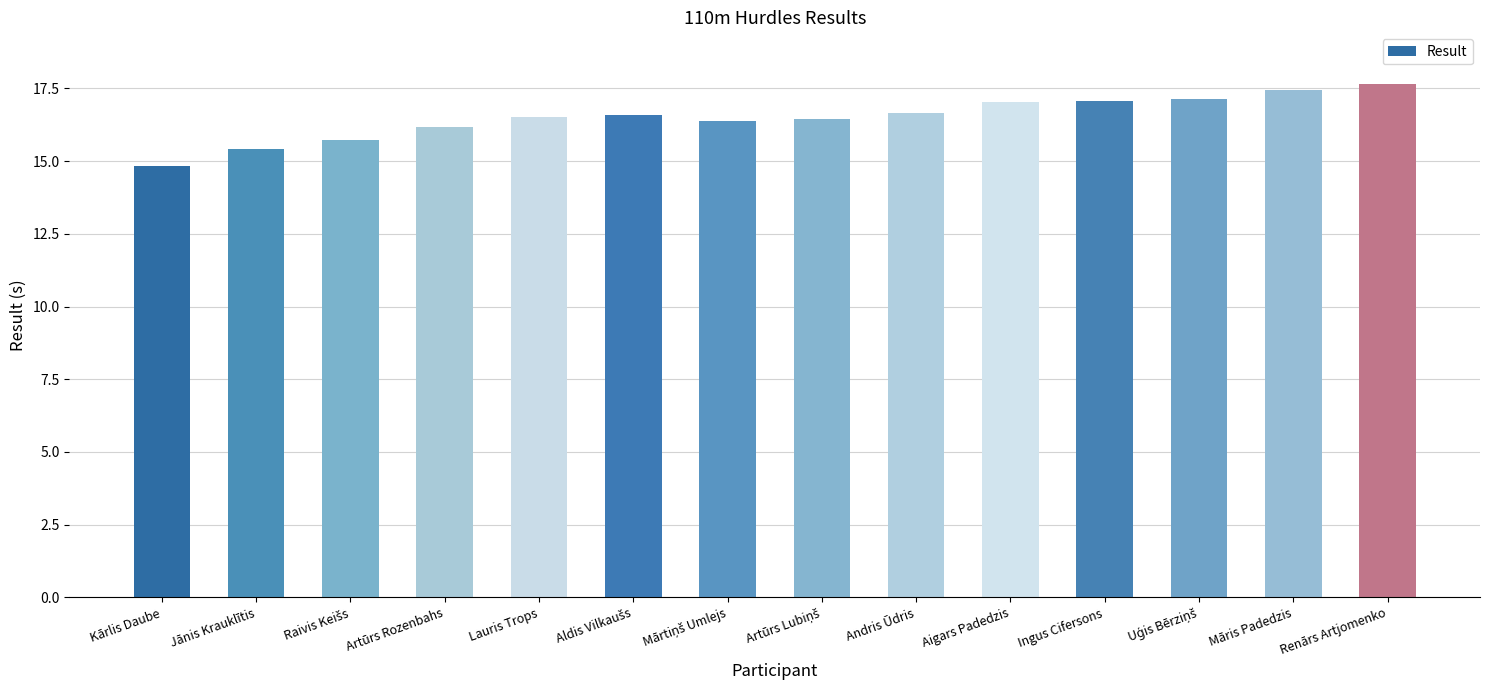

What is the change in value from Artūrs Rozenbahs to Renārs Artjomenko?

+1.5